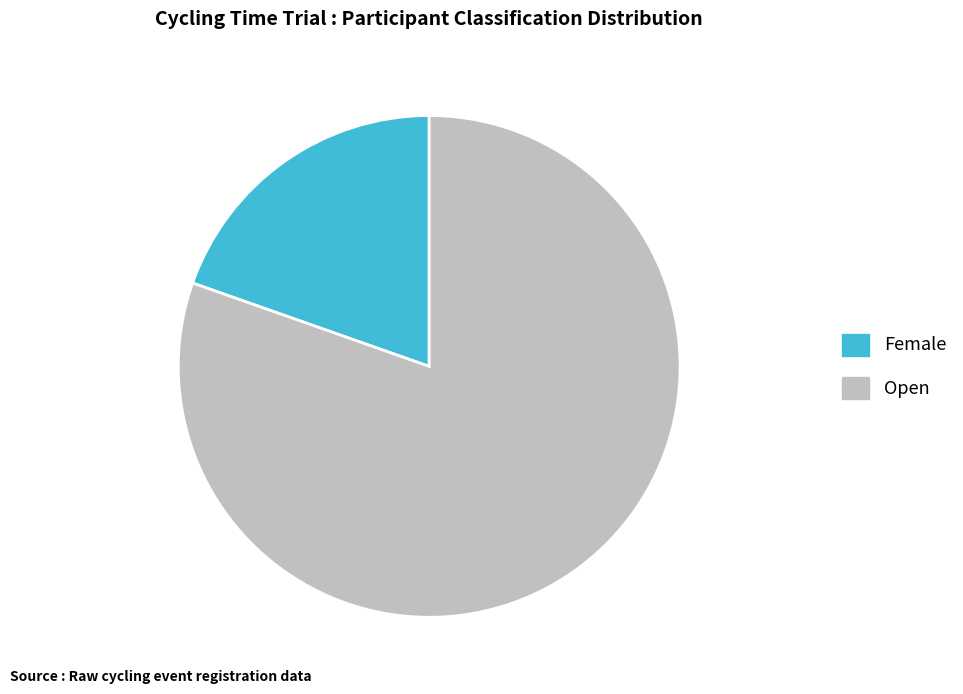

Is the sum of Female and Open greater than half?

Yes